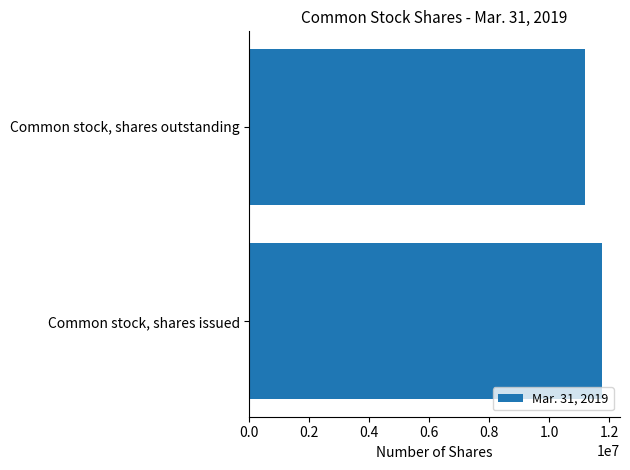

Count the number of categories in the chart.

2